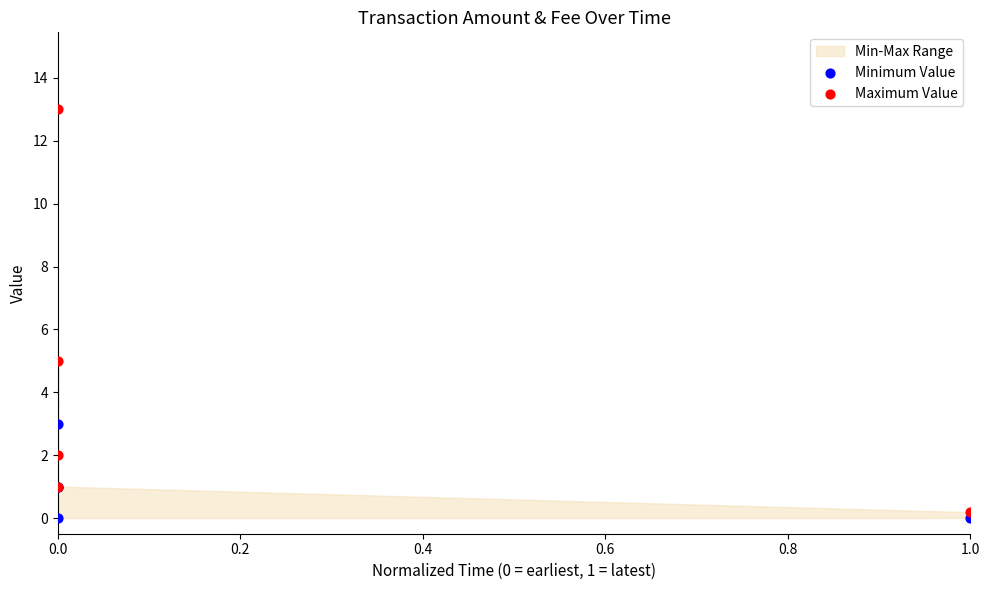

In the Maximum Value series, what Y value is closest to 6?

5.0